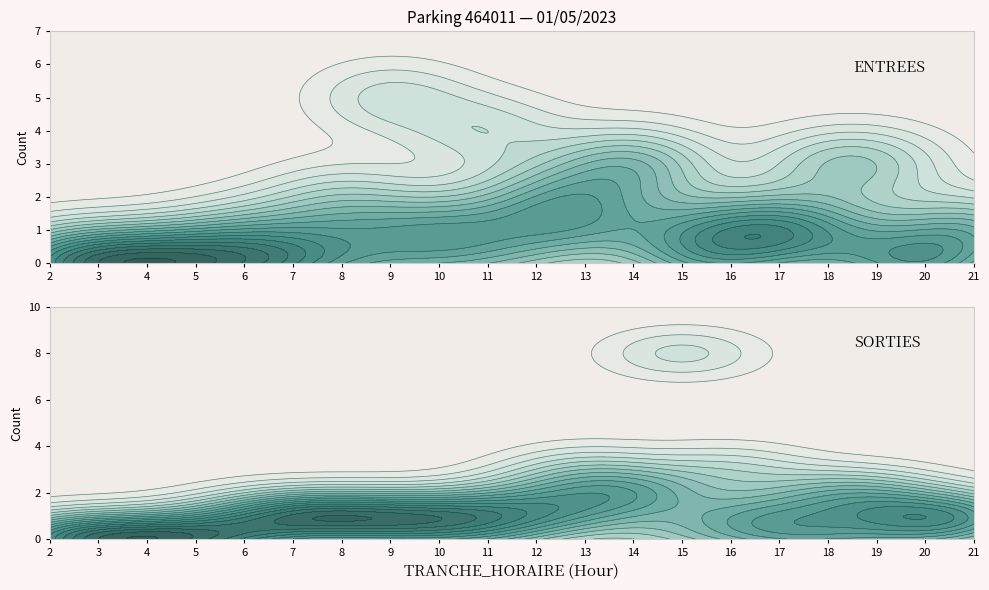

Reading left to right, list all the values displayed in this chart.

ENTREES_NB_HORAIRE: 2=0	3=0	4=0	5=0	6=0	7=0	8=2	9=5	10=1	11=4	12=2	13=2	14=3	15=0	16=1	17=1	18=1	19=0	20=0	21=1
ENTREES_NB_ABONNE: 2=0	3=0	4=0	5=0	6=1	7=0	8=1	9=0	10=1	11=0	12=1	13=1	14=3	15=1	16=0	17=1	18=3	19=3	20=0	21=1
SORTIES_NB_HORAIRE: 2=0	3=0	4=0	5=0	6=0	7=1	8=1	9=1	10=1	11=0	12=2	13=3	14=2	15=8	16=3	17=0	18=2	19=1	20=1	21=1
SORTIES_NB_ABONNE: 2=0	3=0	4=0	5=0	6=1	7=1	8=1	9=0	10=1	11=1	12=1	13=1	14=2	15=0	16=1	17=1	18=0	19=2	20=0	21=1